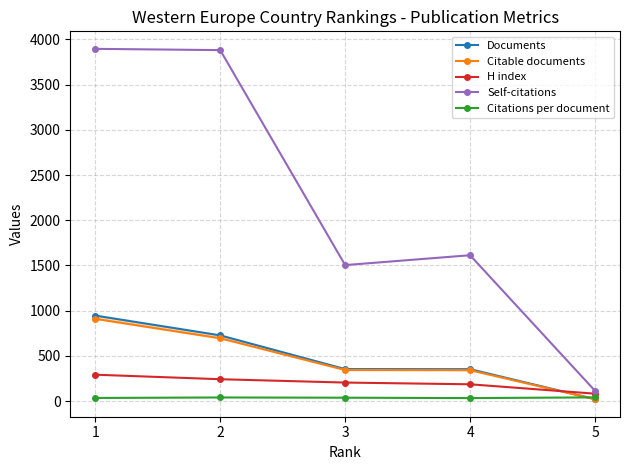

True or false: H index has more than 2 interior local peaks.

False